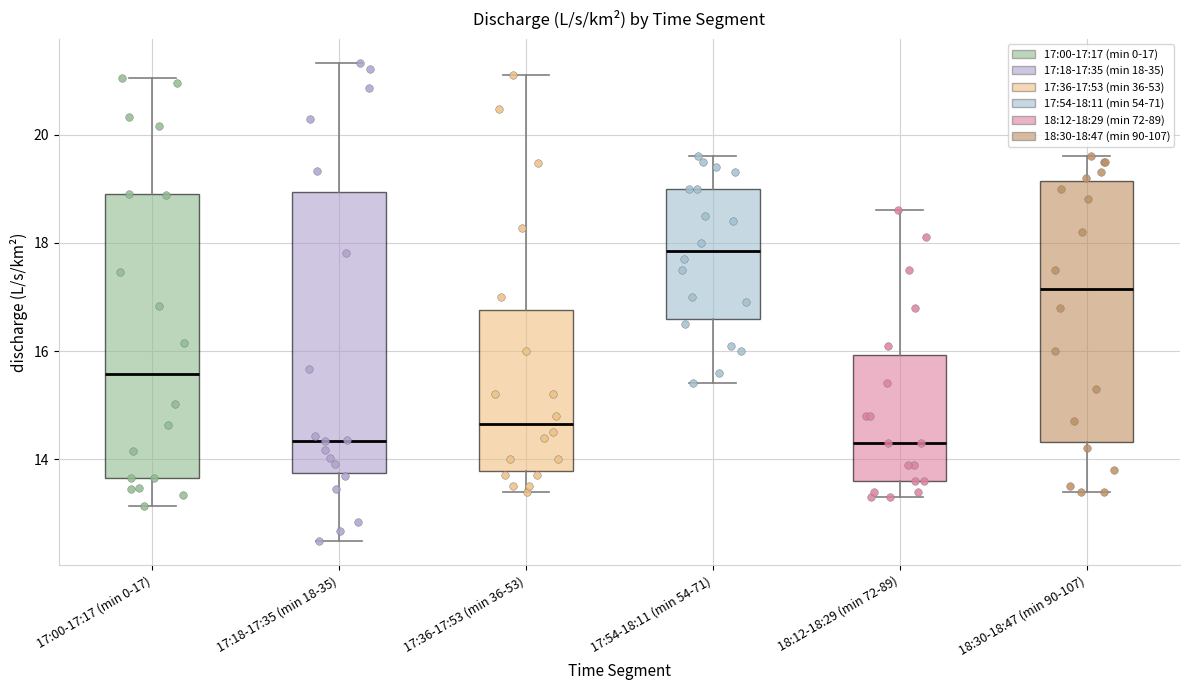

Which box has the highest median line?

17:54-18:11 (min 54-71)